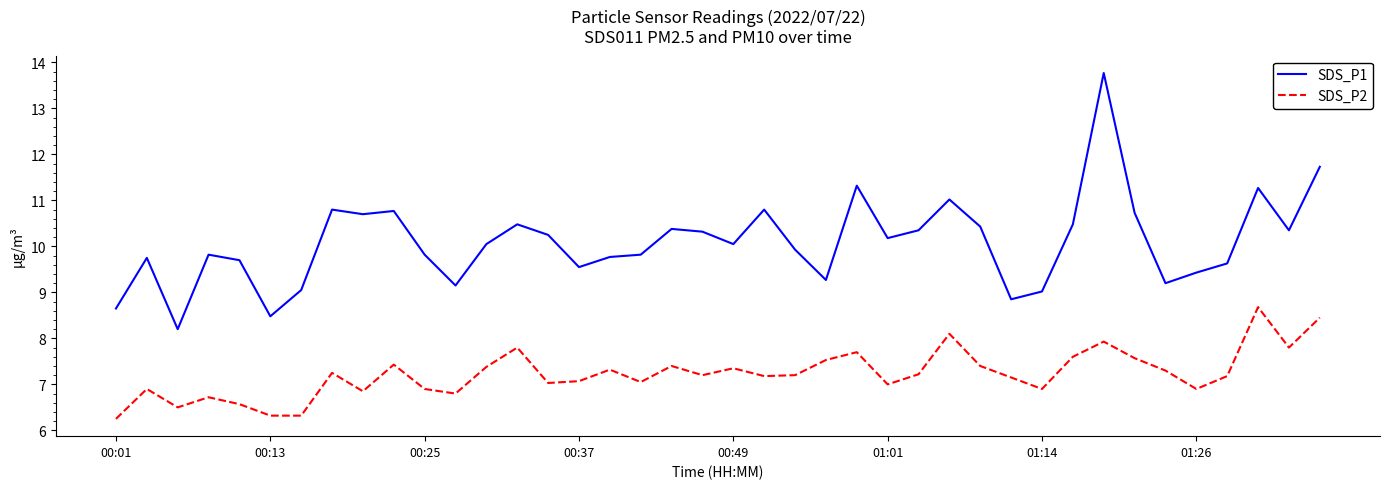

What is the difference between the maximum and minimum values in the SDS_P1 series?

5.6